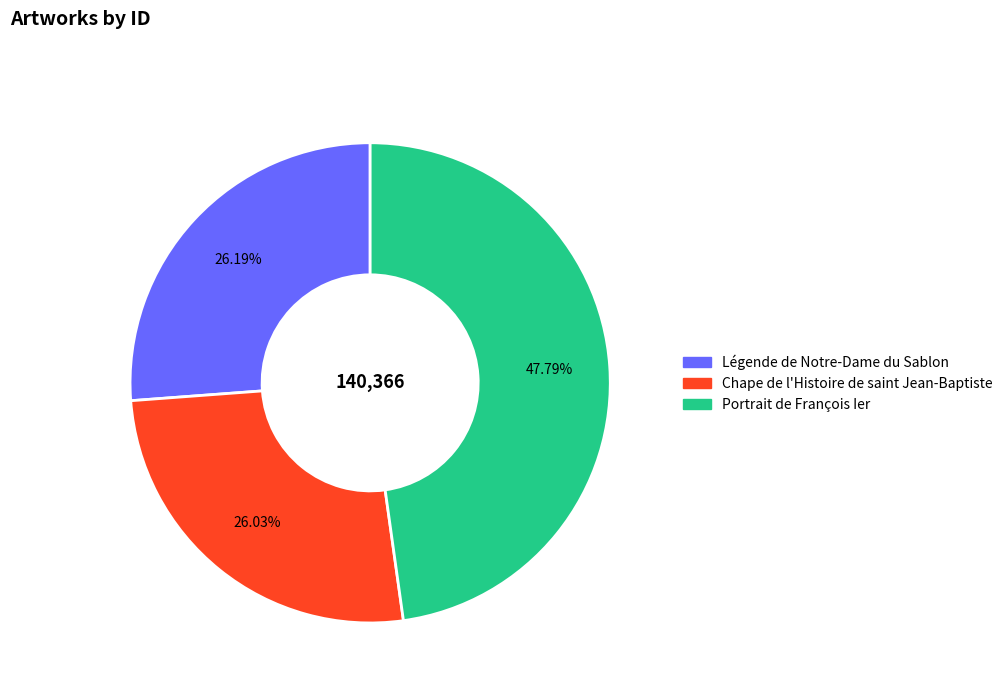

To the nearest percent, what is the average slice percentage?

33%